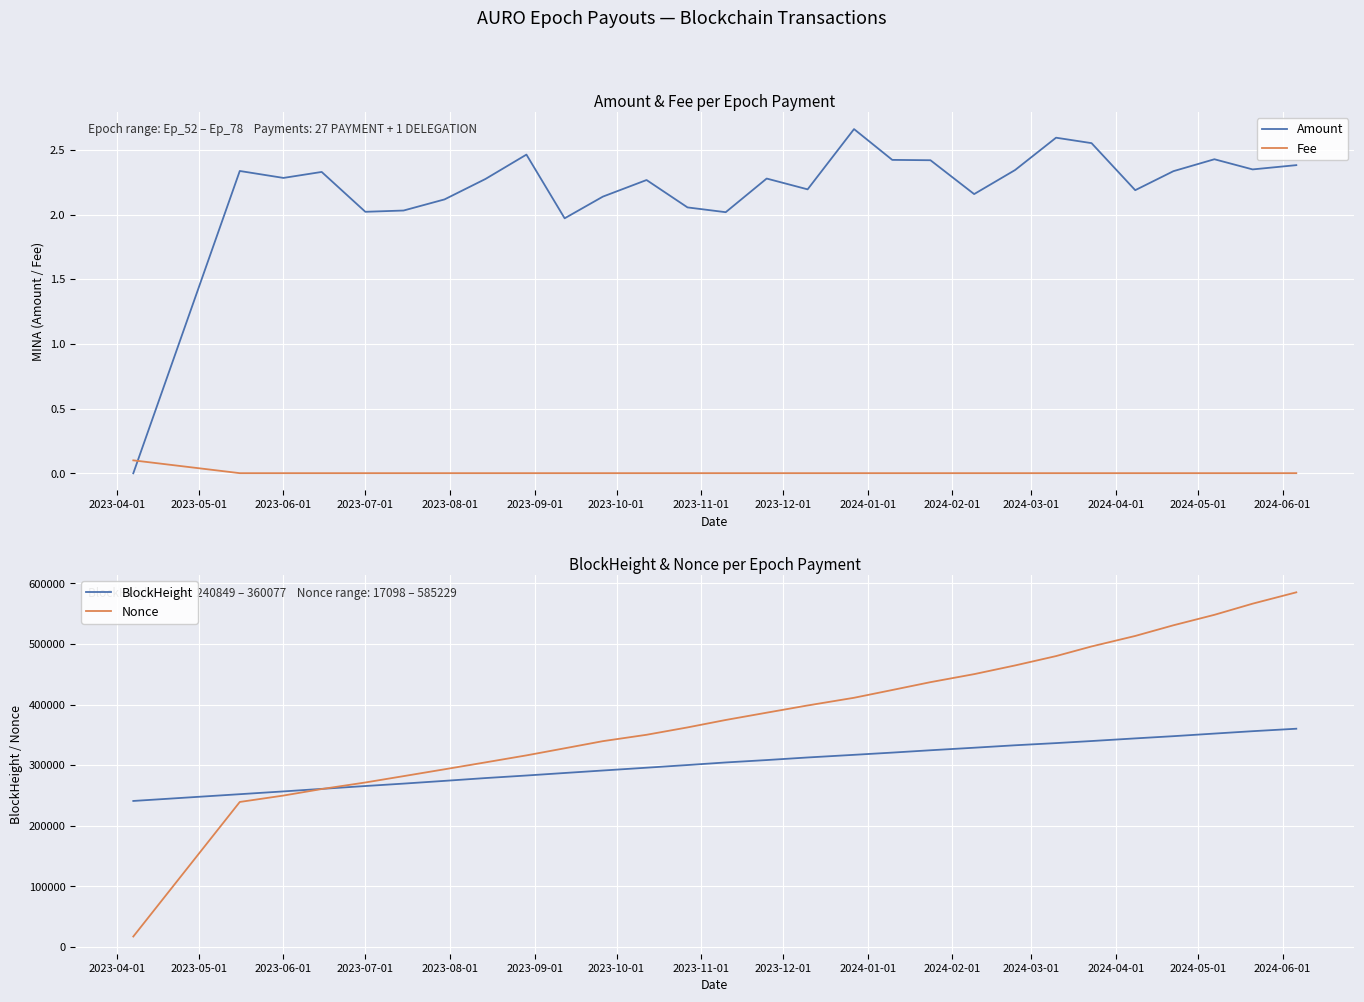

How many interior local peaks does the Amount series have?

8